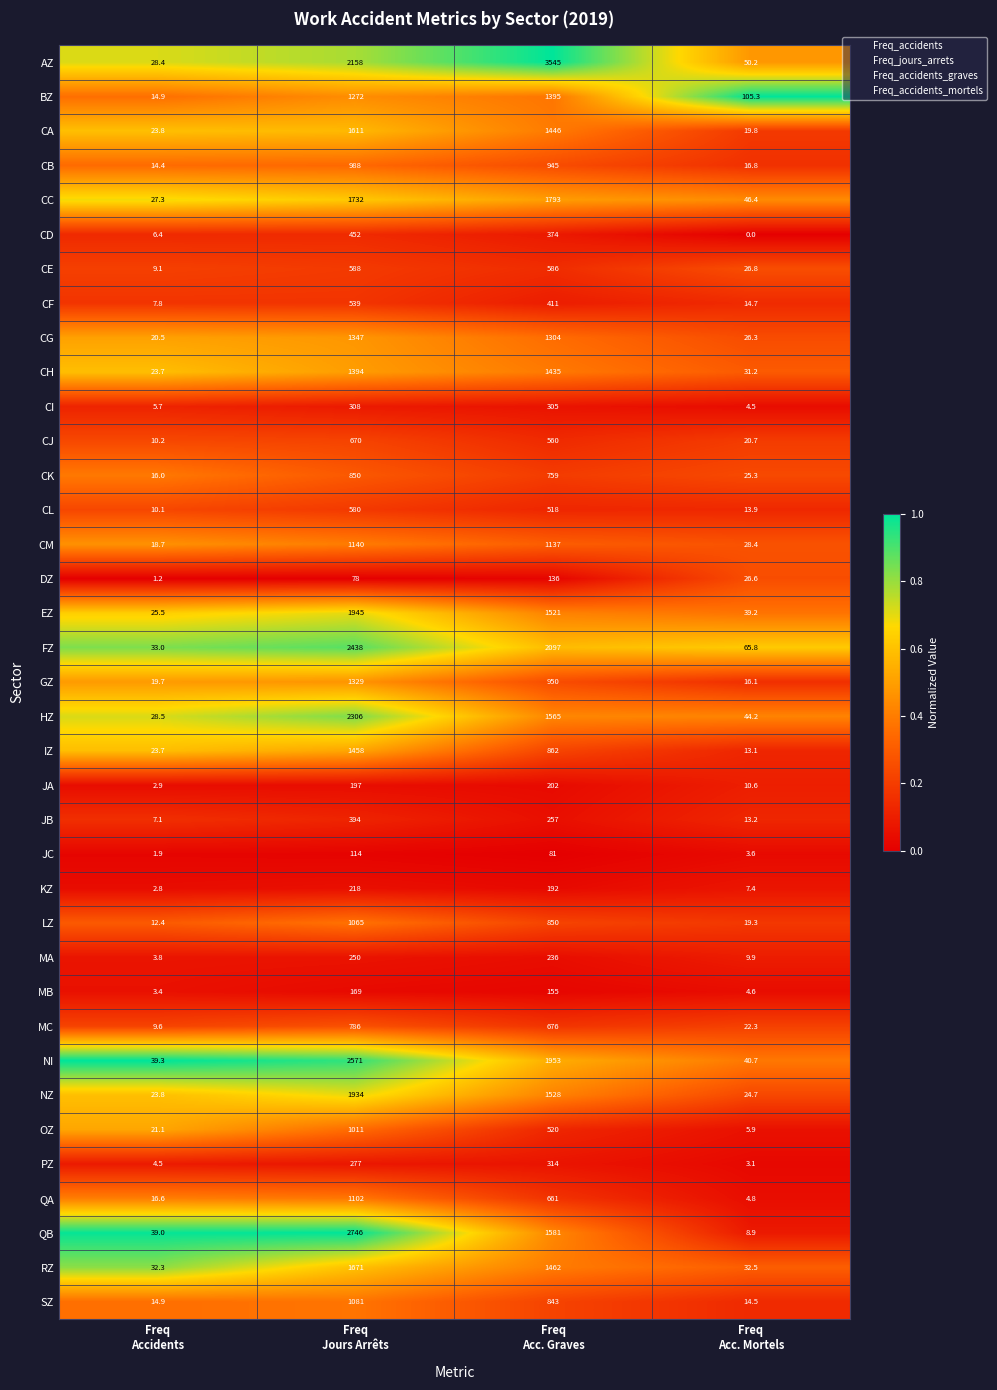

At Freq
Acc. Mortels, list the series in order from largest to smallest.

BZ, FZ, AZ, CC, HZ, NI, EZ, RZ, CH, CM, CE, DZ, CG, CK, NZ, MC, CJ, CA, LZ, CB, GZ, CF, SZ, CL, JB, IZ, JA, MA, QB, KZ, OZ, QA, MB, CI, JC, PZ, CD